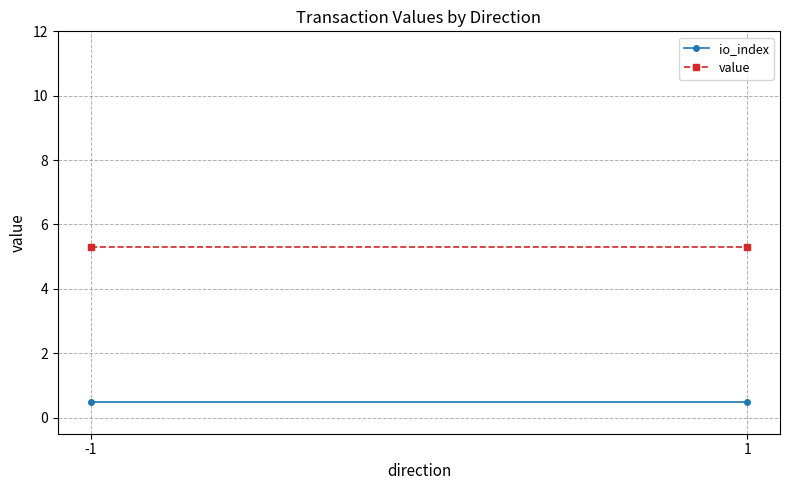

What is the maximum value for io_index?

0.5